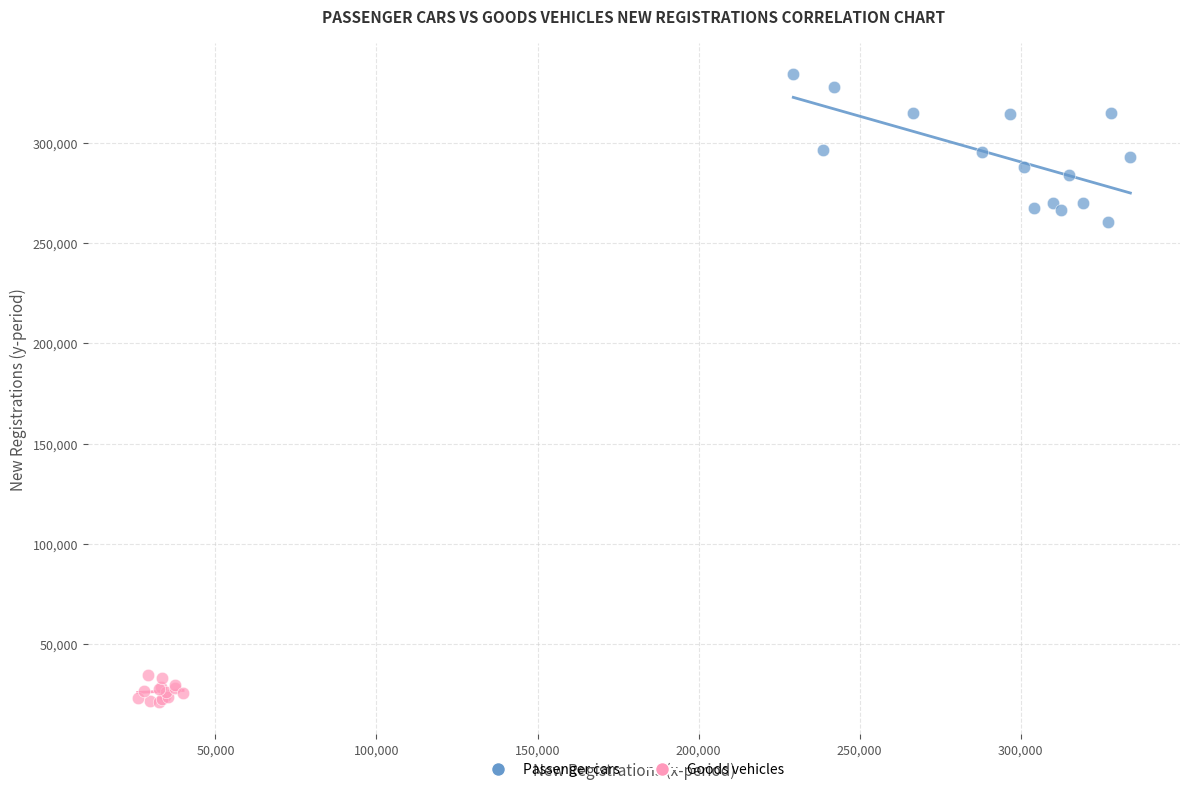

Which series has the largest Y range (max minus min)?

Passenger cars